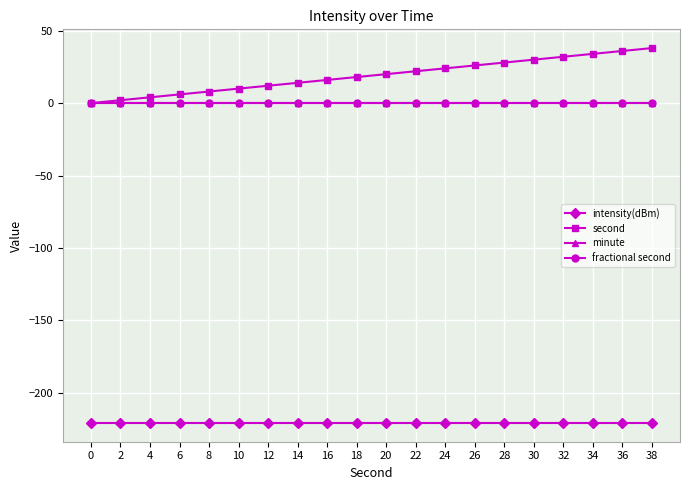

How many values in the second series are below 20?

10